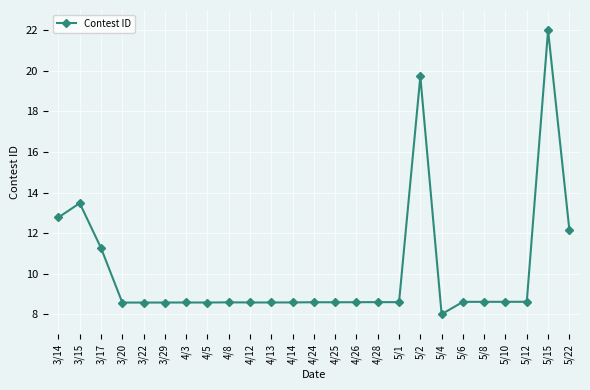

What is the difference between the maximum and minimum values?

14.0